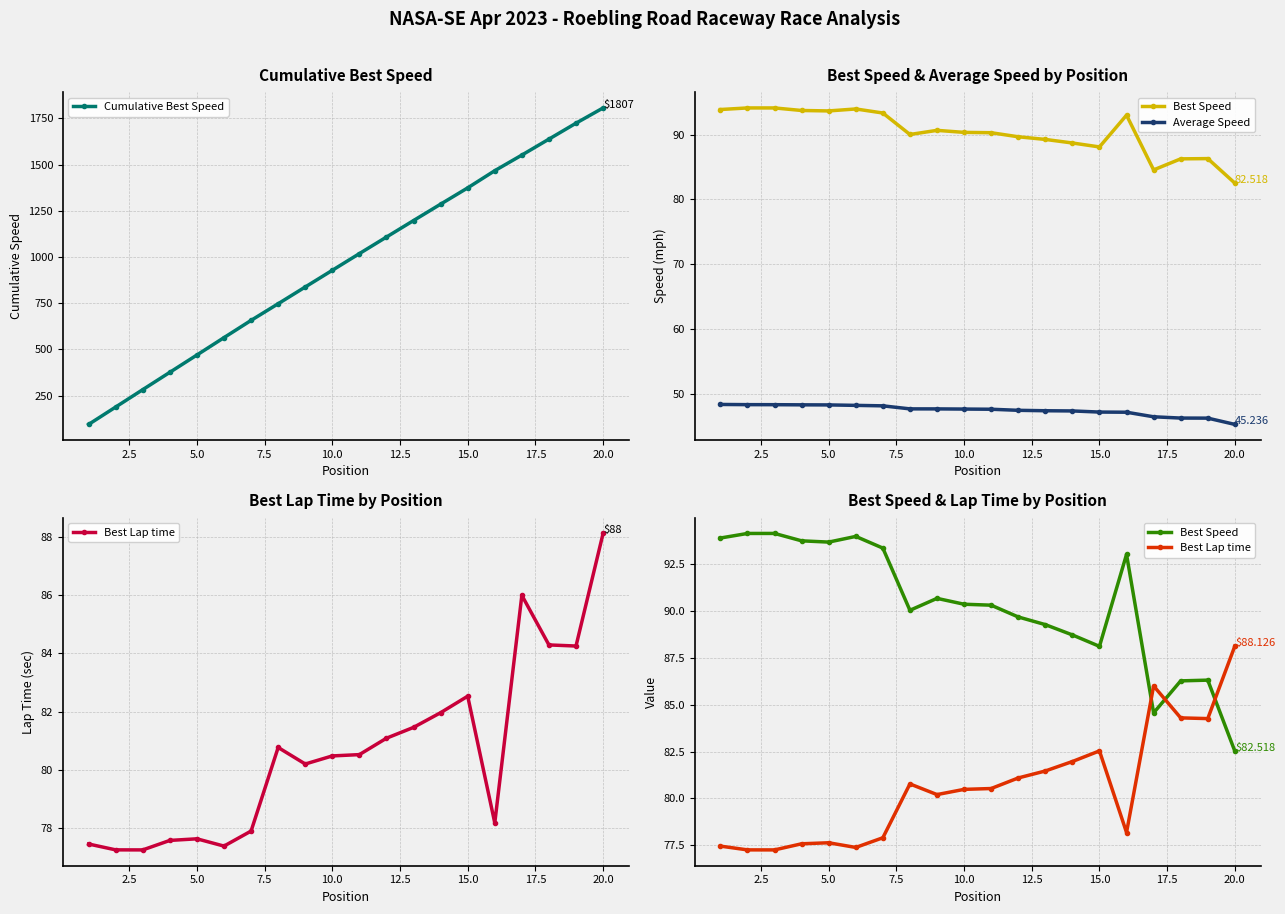

How many data points does each series have?

20